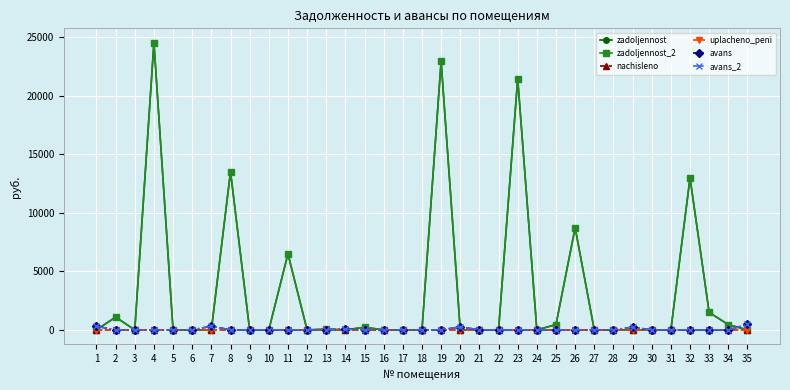

At 3, list the series in order from smallest to largest.

zadoljennost, zadoljennost_2, nachisleno, uplacheno_peni, avans, avans_2